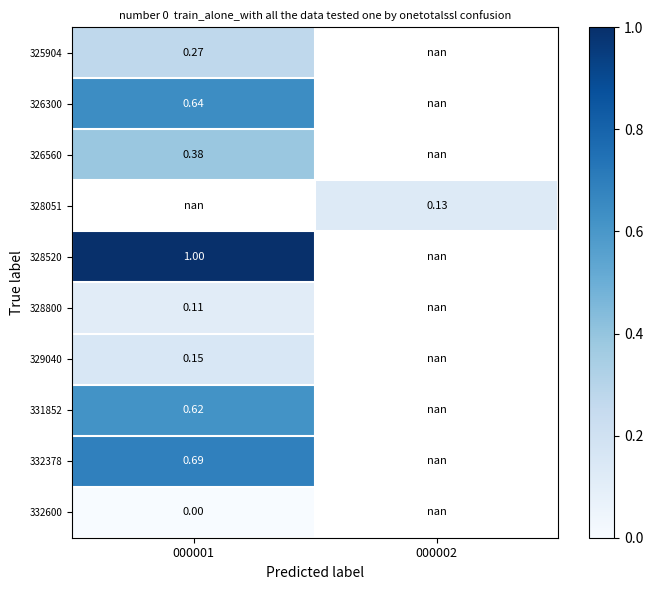

Is the value of 329040 at 000002 greater than the value of 326560 at 000002?

No